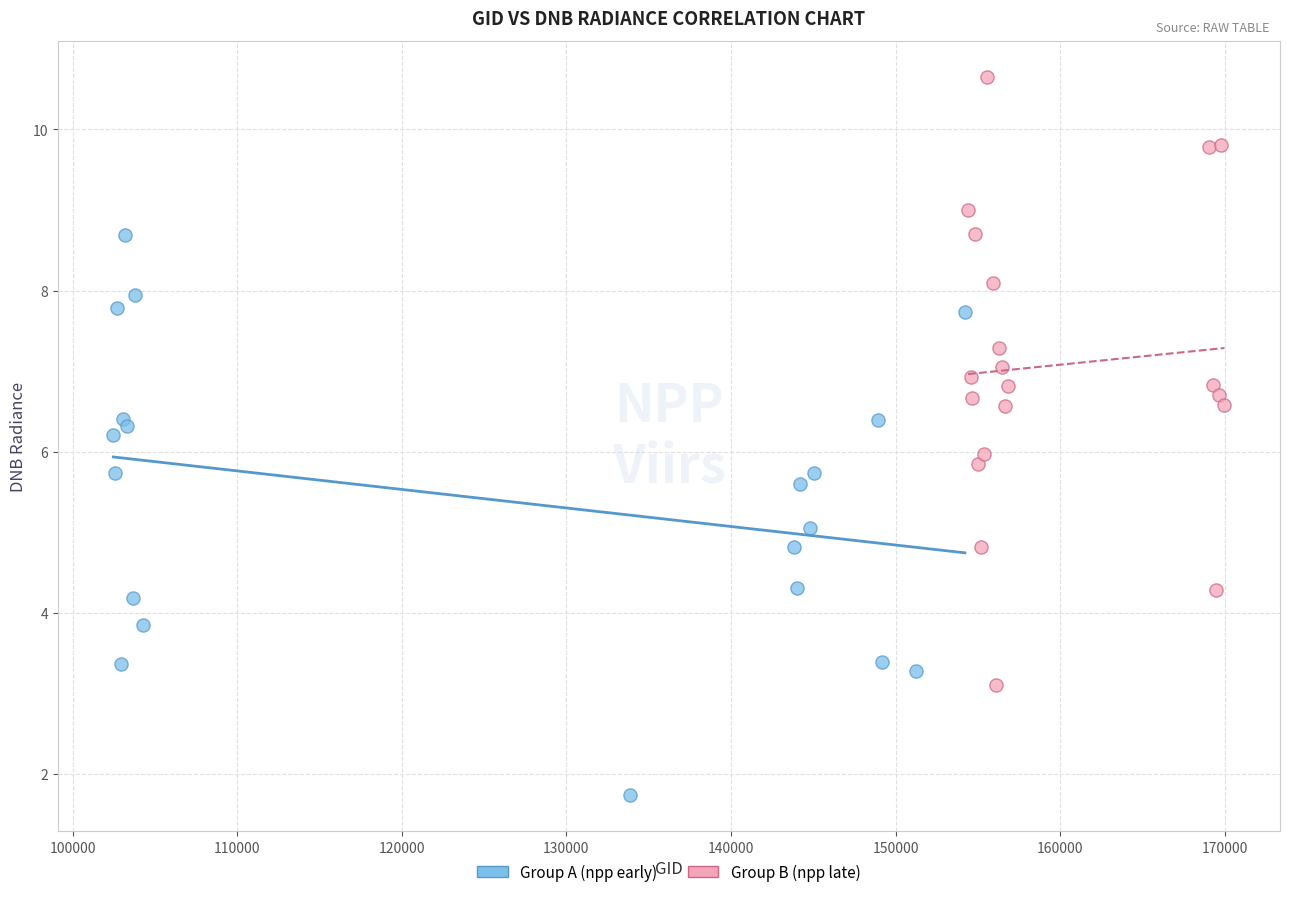

What are all the series names shown in the legend?

Group A (npp early), Group B (npp late)